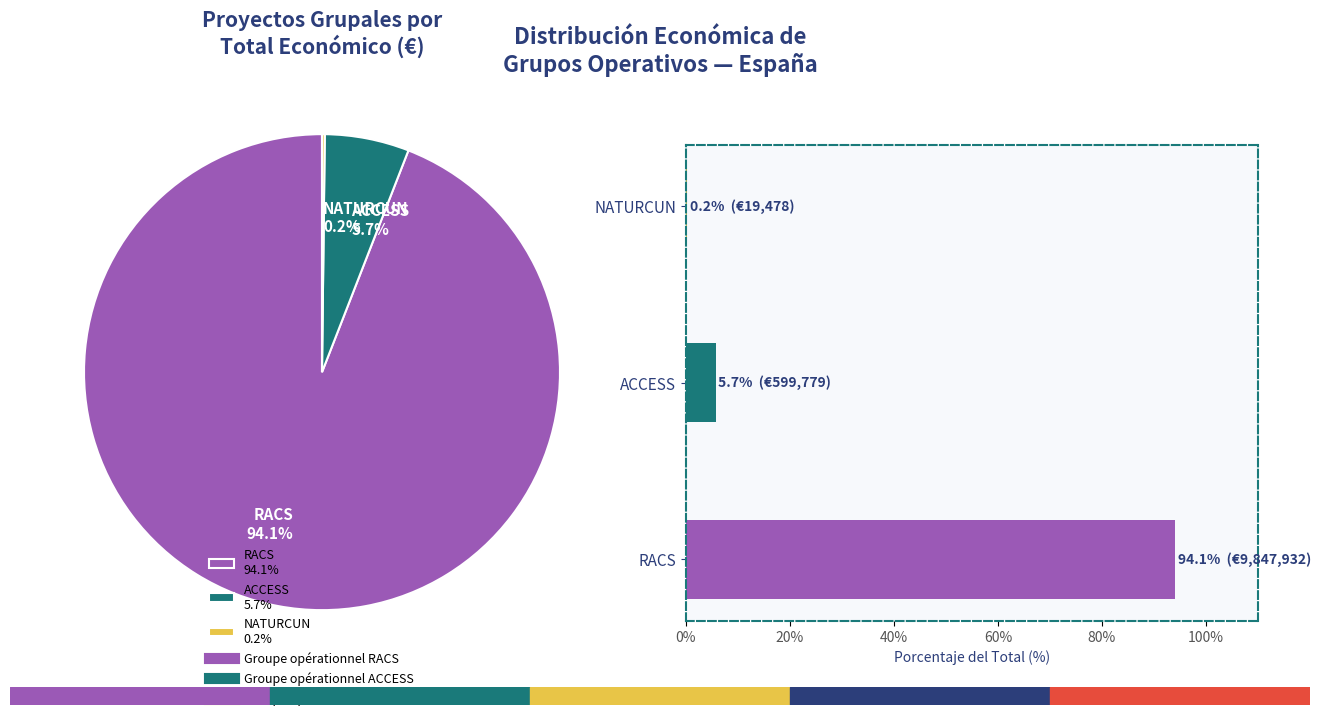

To the nearest percent, what is the difference between the NATURCUN and ACCESS slice percentages?

6%